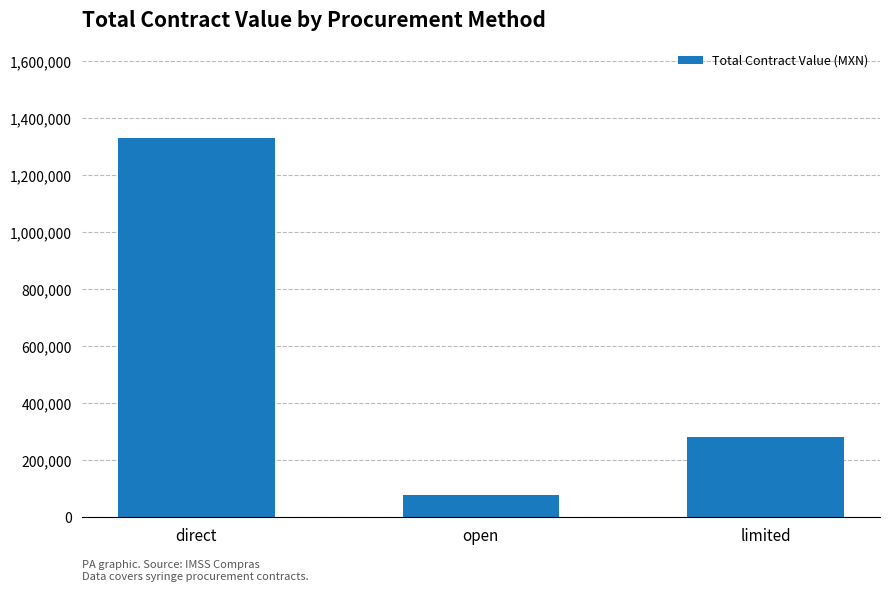

Is it true that the value at direct is 1958977.7?

False